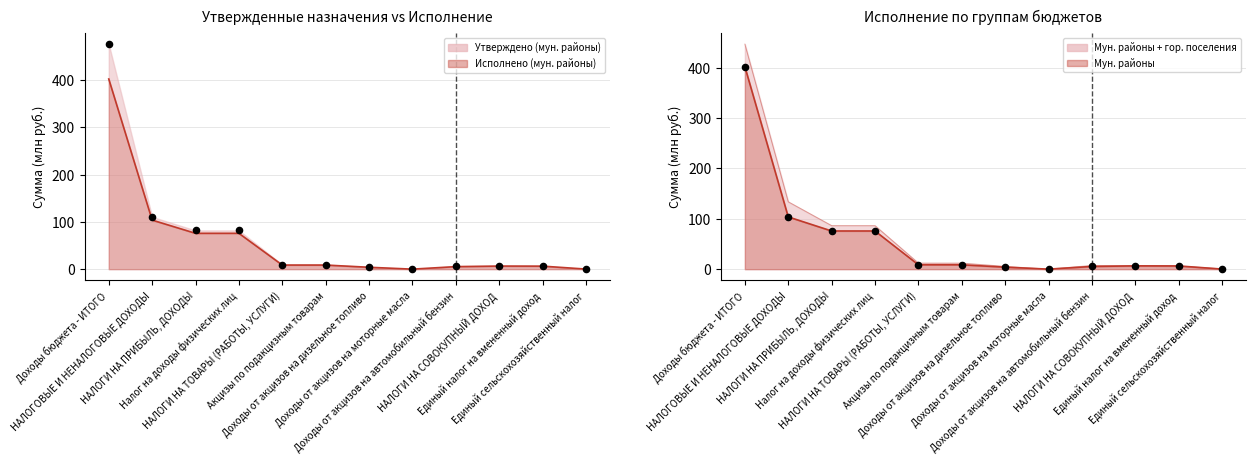

Which series contains the highest Y value?

Утверждено (муниципальные районы)